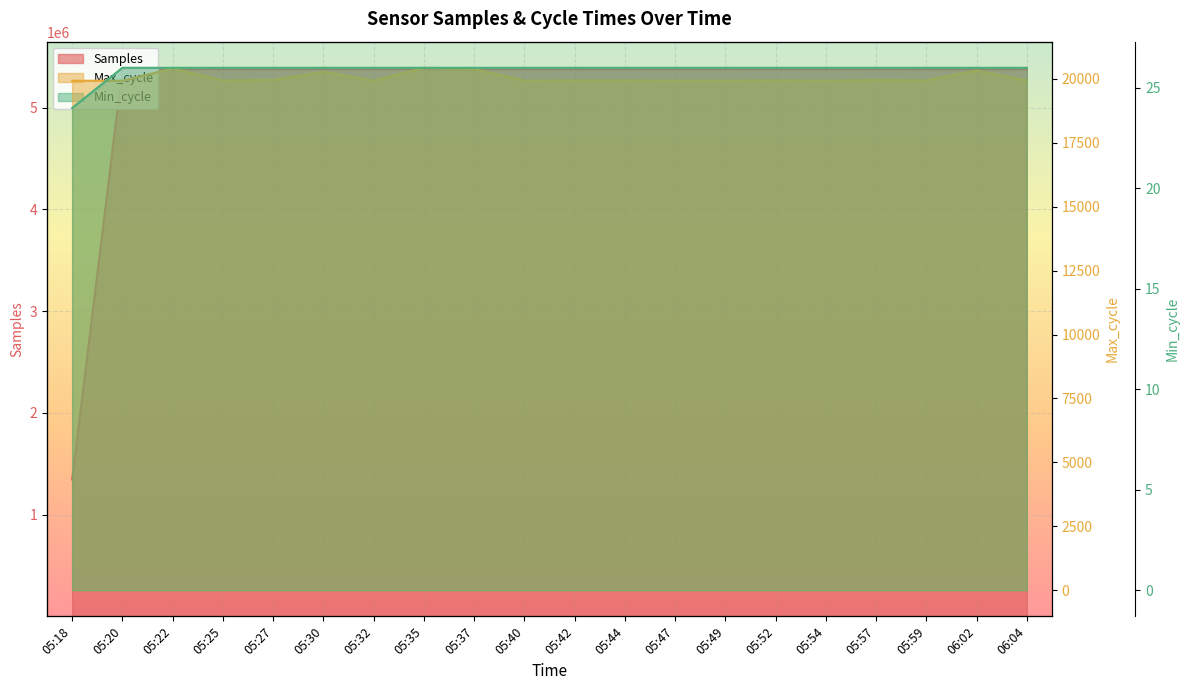

Where is the first local minimum for Max_cycle?

05:25